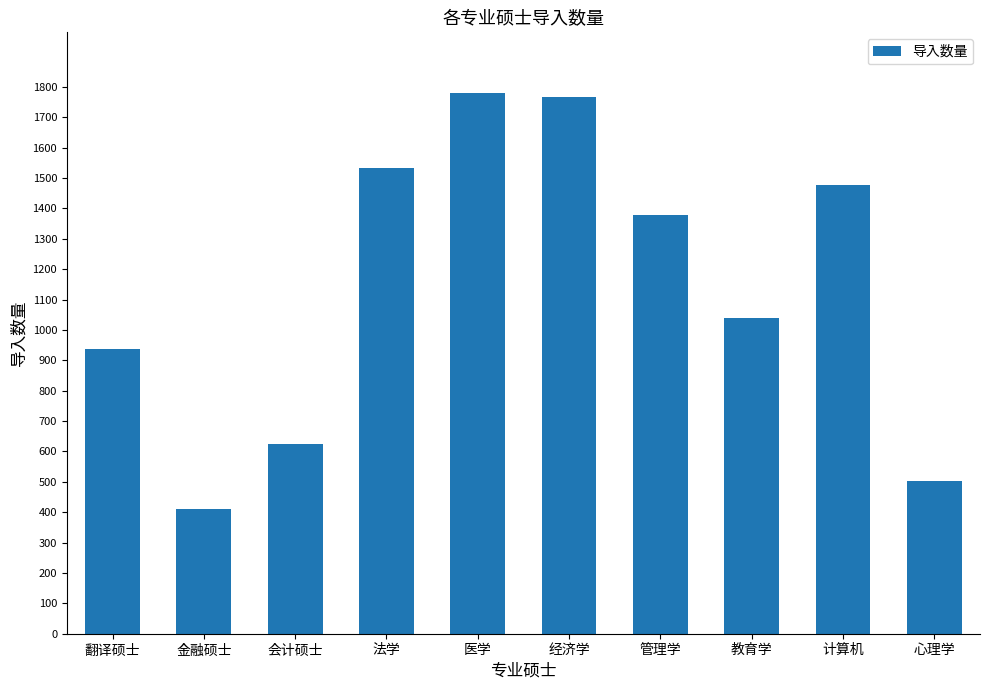

What is the maximum value shown in the chart?

1780